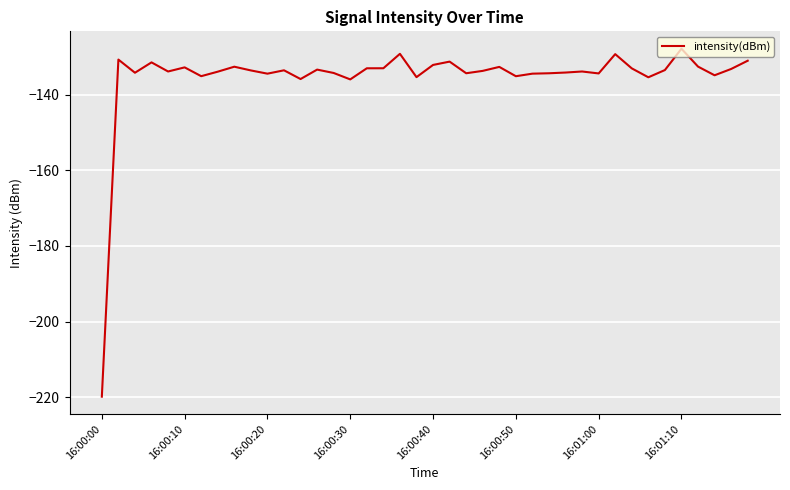

What is the difference between the maximum and minimum values?

92.0